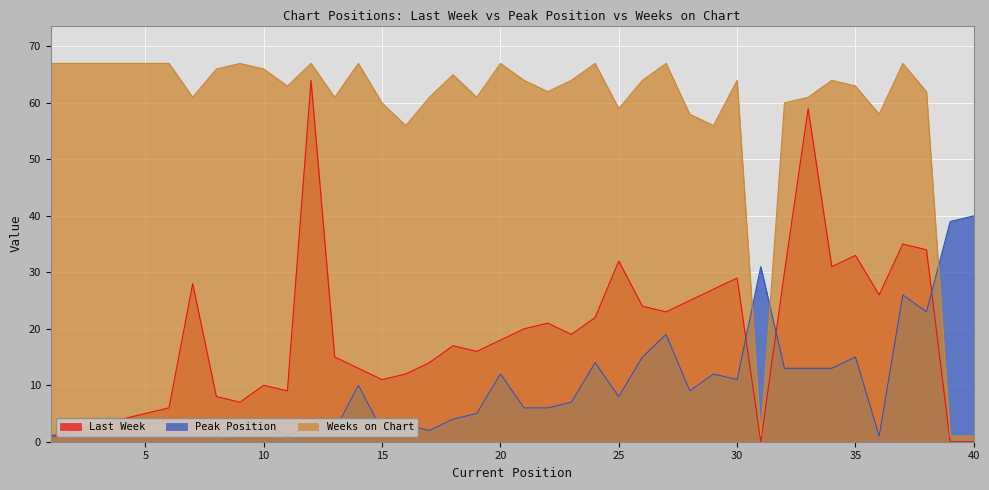

What is the value of the Last Week point at the 24th from the left?

22